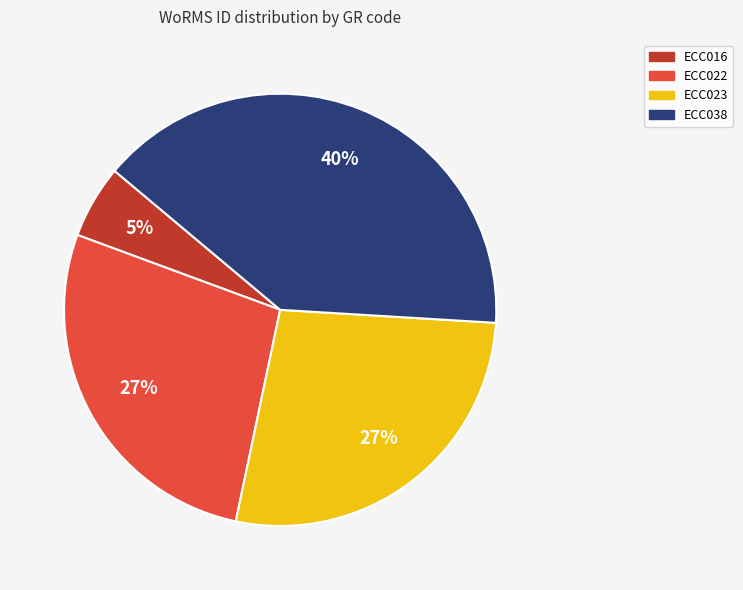

Does ECC038 represent more than half of the total?

No